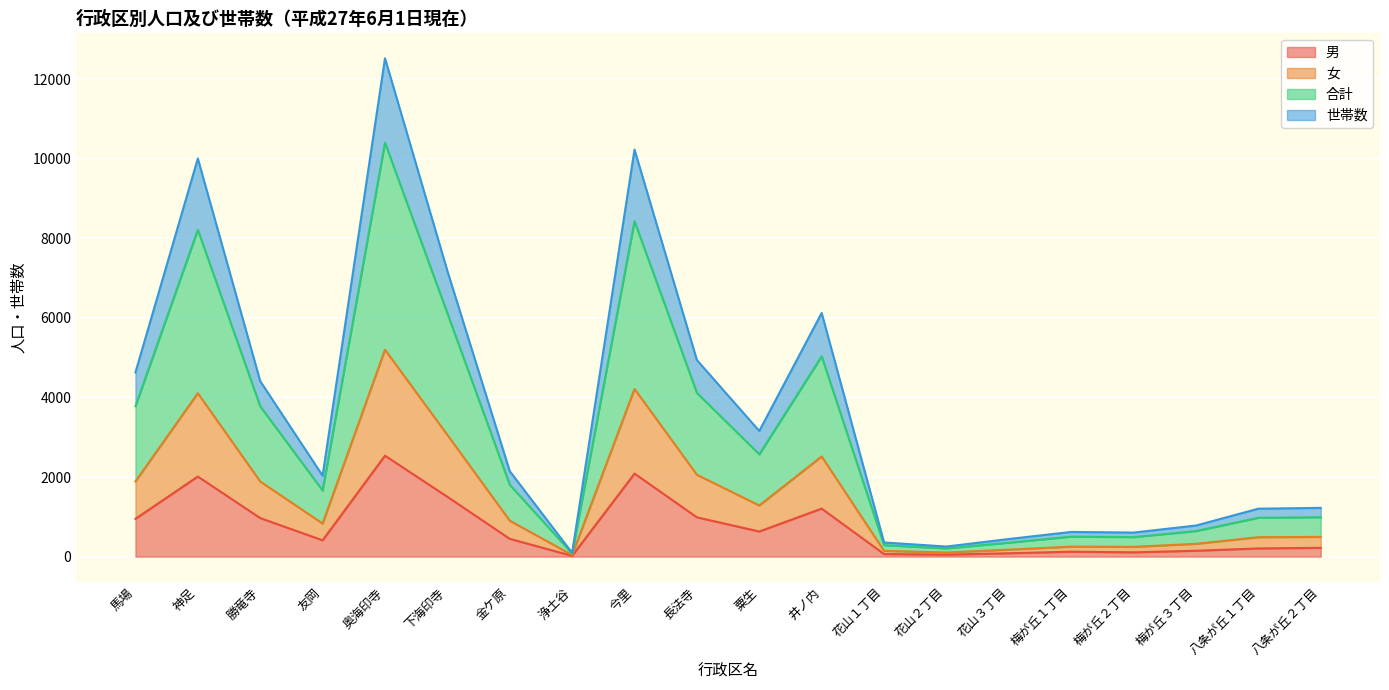

What is the highest value of the 男 series?

2536